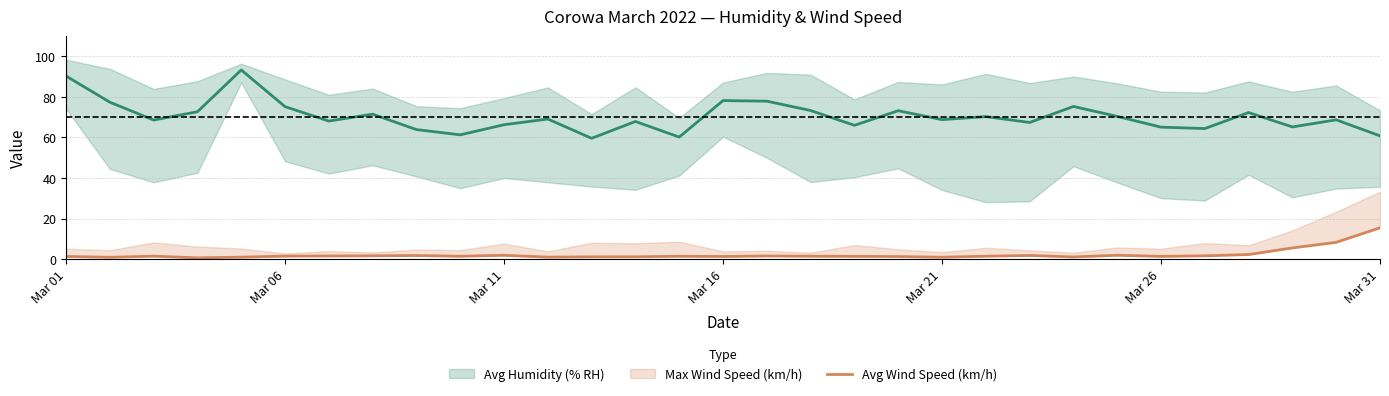

How many data points does each series have?

31